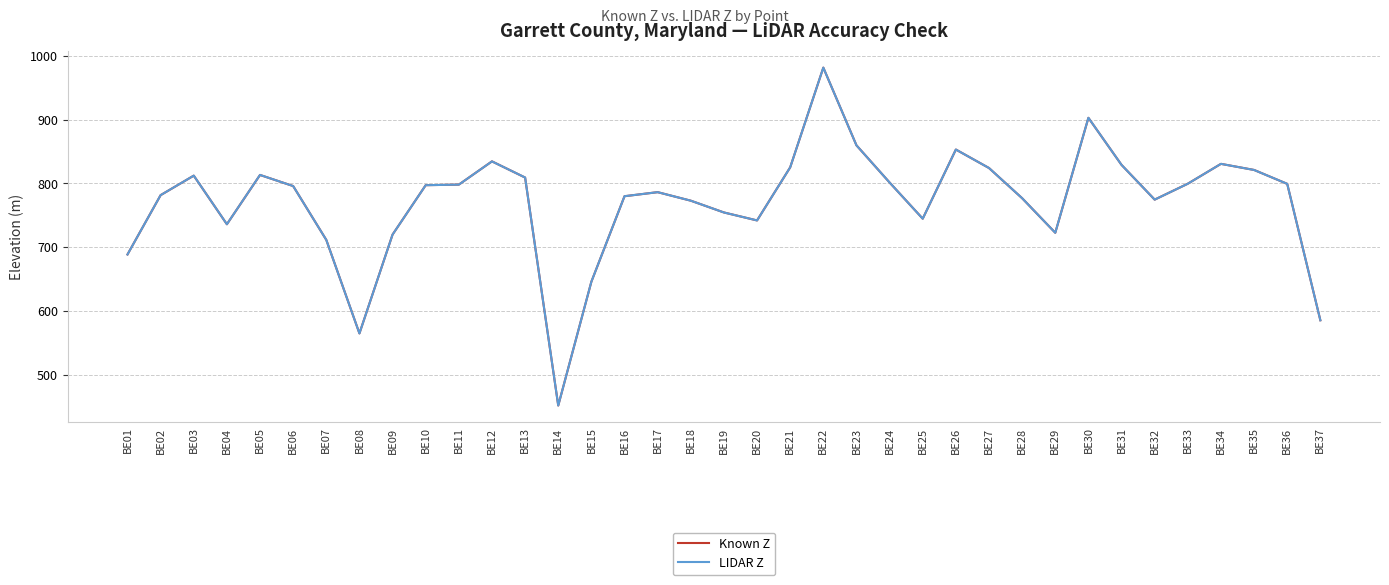

Is it true that Known Z equals 741.9 at BE20?

True